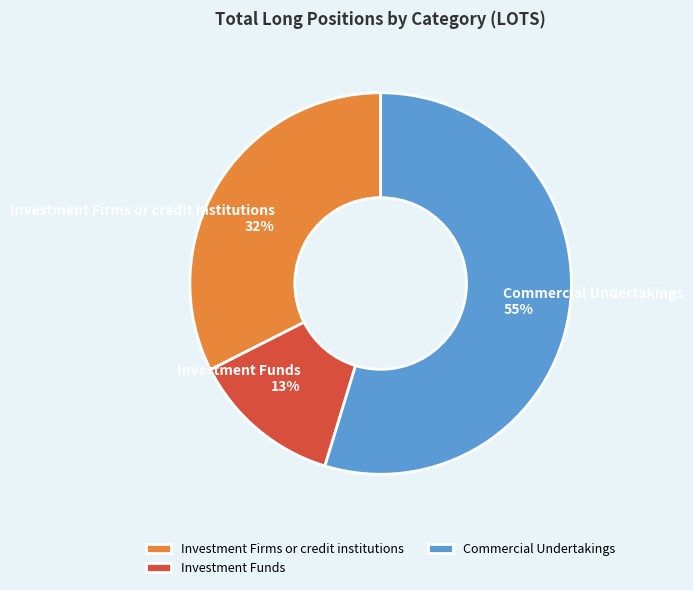

How many segments does this pie chart have?

3